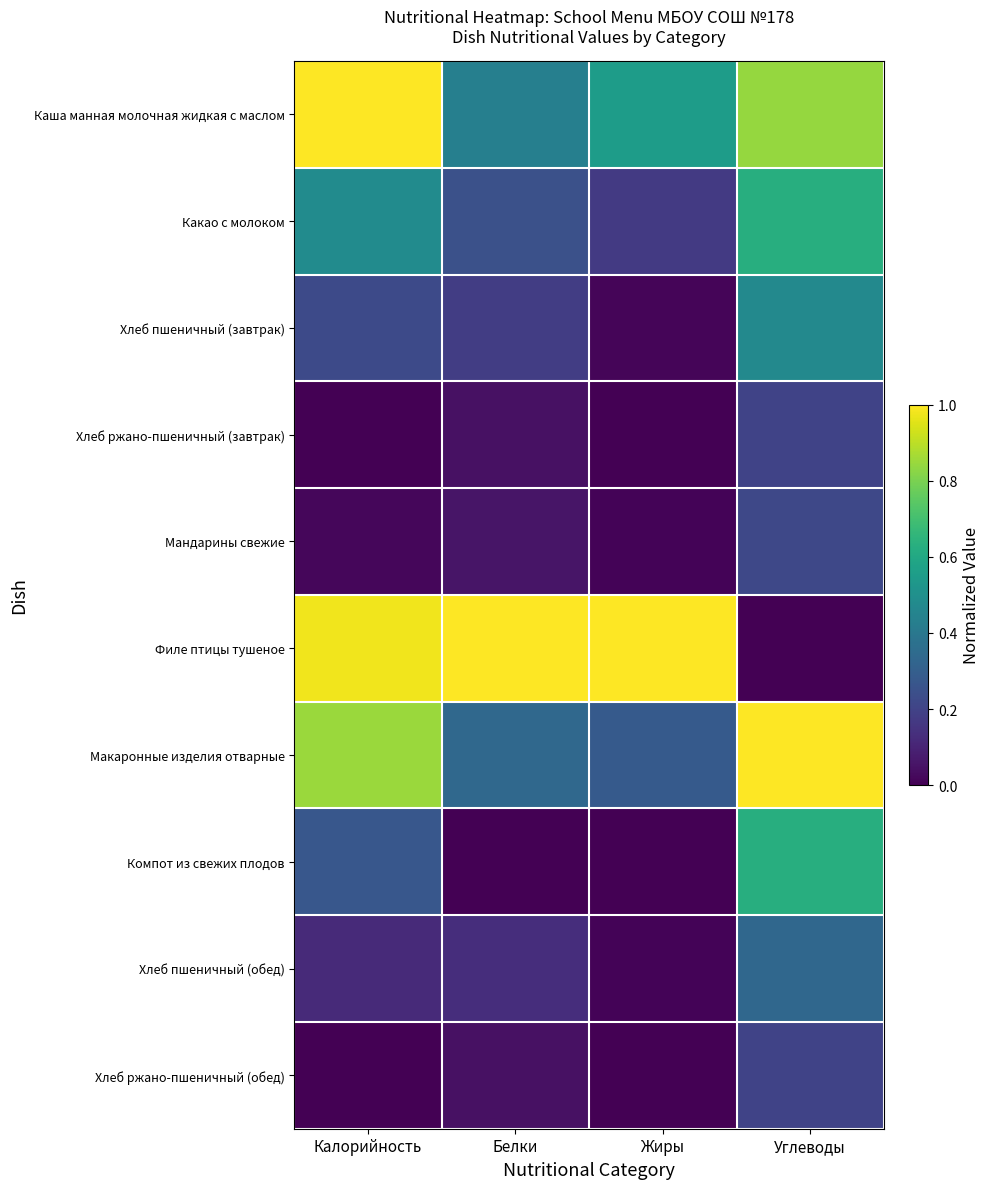

Which series has the largest total across all categories?

Филе птицы тушеное